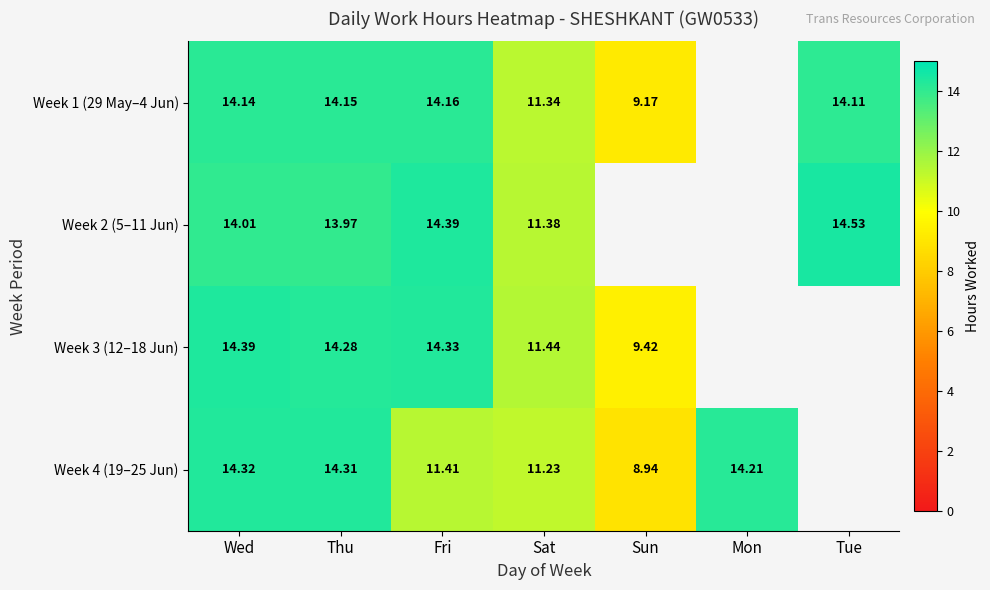

Is the value of Week 1 (29 May–4 Jun) at Fri greater than the value of Week 4 (19–25 Jun) at Sat?

Yes